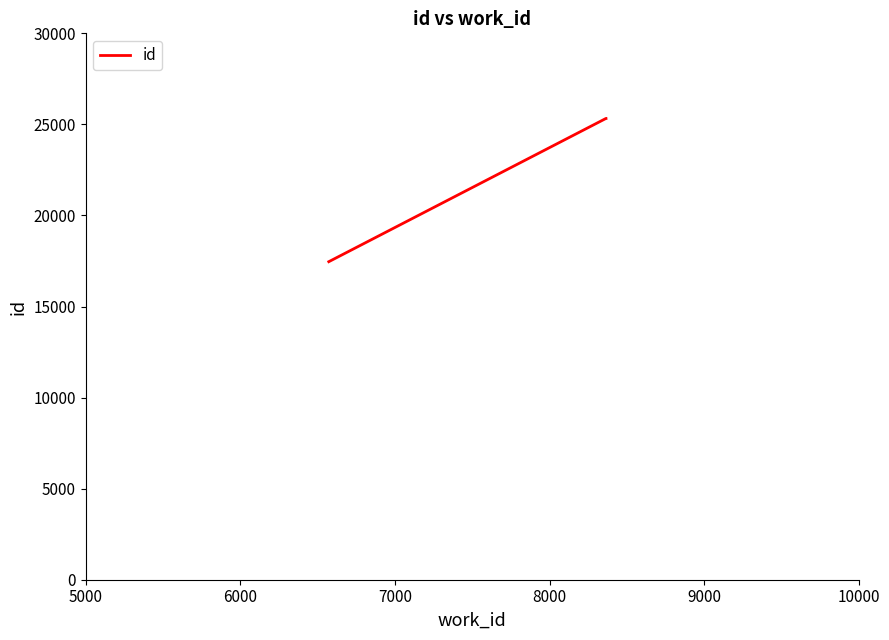

What is the difference between the maximum and minimum values?

7862